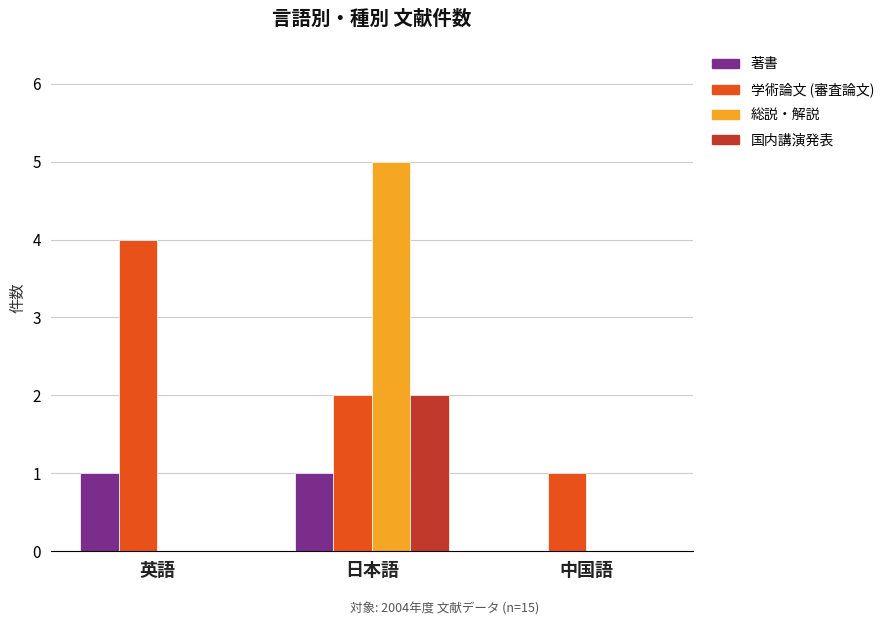

What is the total value across all series at 中国語?

1